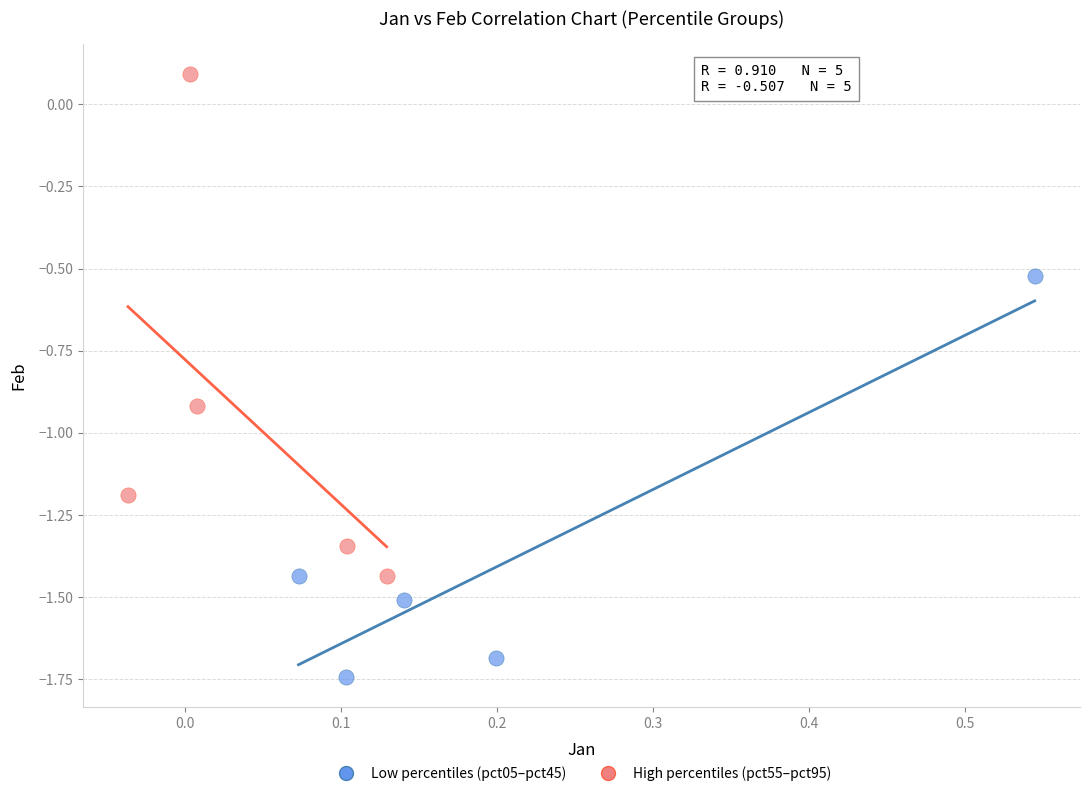

What are all the series names shown in the legend?

Low percentiles (pct05–pct45), High percentiles (pct55–pct95)